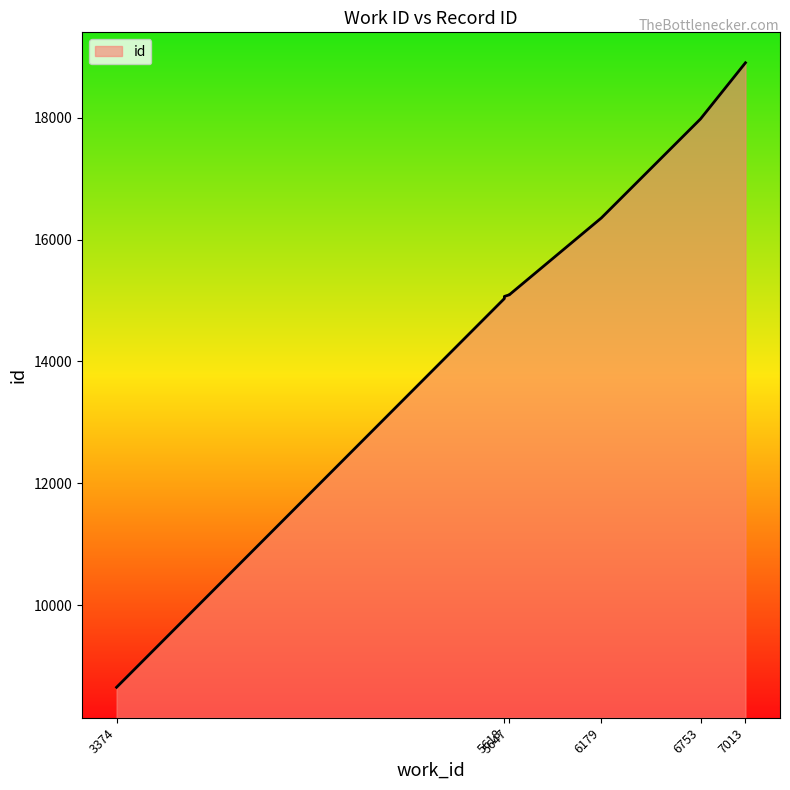

Count the number of values greater than 15094.

4